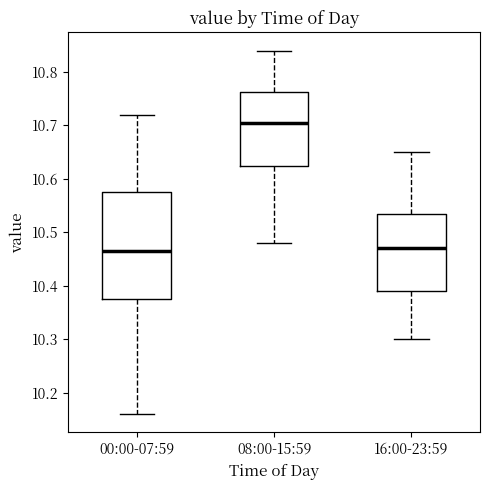

Reading left to right, read every box against the y-axis: the position of its median line, the range the box covers, and the ends of its whiskers. The values are not printed on the chart, so give them approximately, as read against the axis.

00:00-07:59: median 10.47, box 10.38 to 10.58, whiskers 10.16 to 10.72
08:00-15:59: median 10.71, box 10.63 to 10.76, whiskers 10.48 to 10.84
16:00-23:59: median 10.47, box 10.39 to 10.54, whiskers 10.30 to 10.65